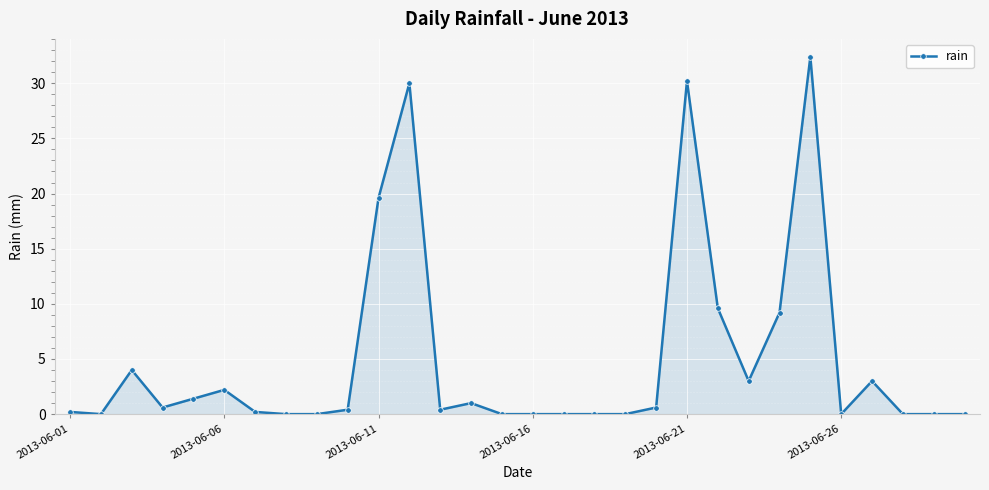

What is the sum of all values?

148.0